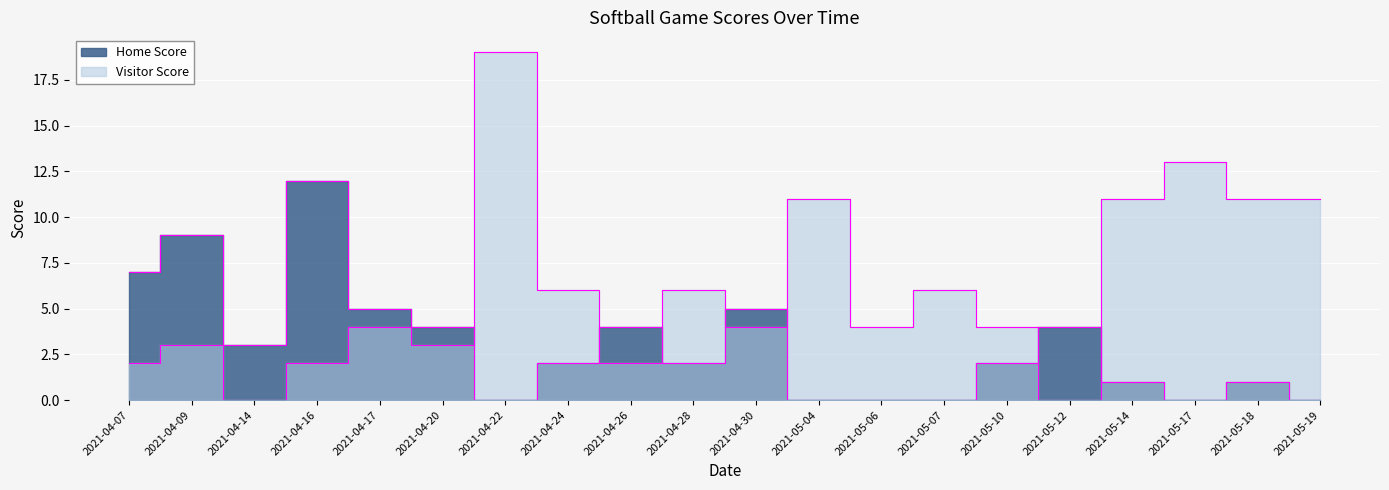

Which series ends up on top after the final intersection of Visitor Score and Home Score?

Visitor Score